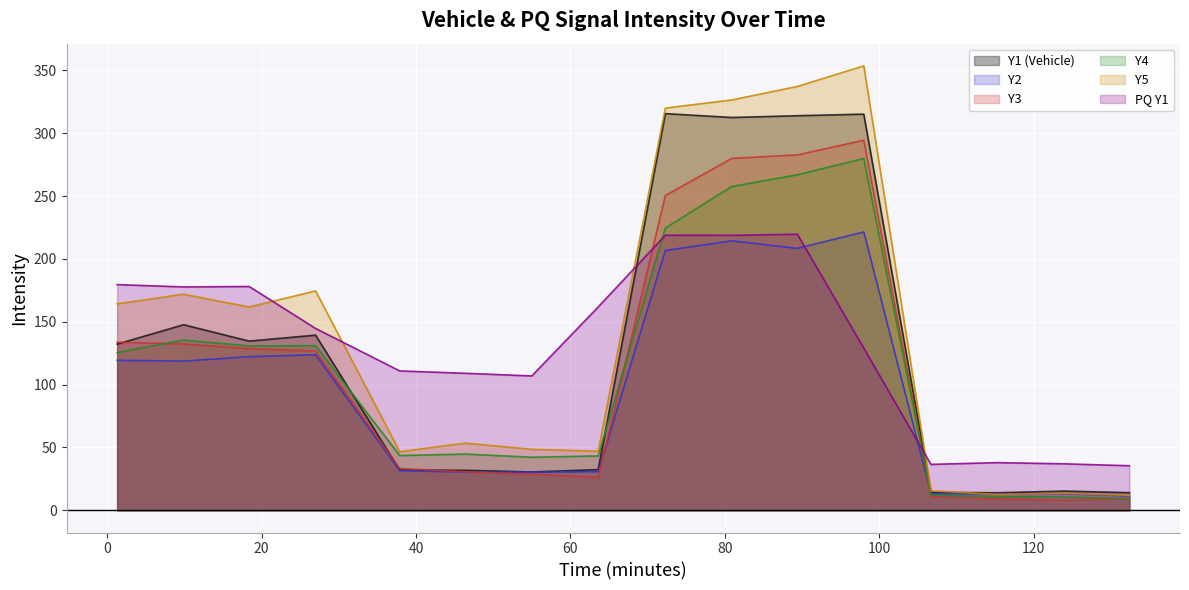

Is it true that Y4 equals 80.5 at 9.9?

False